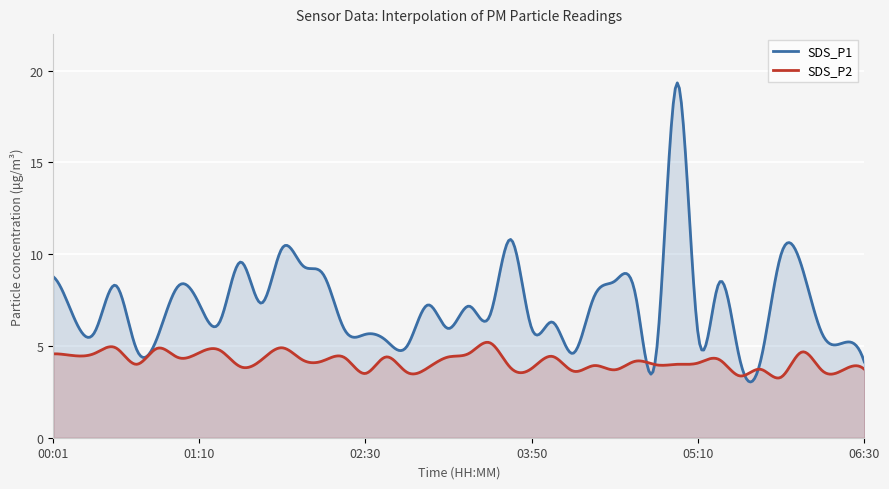

At which category does SDS_P1 reach its first local valley?

00:20